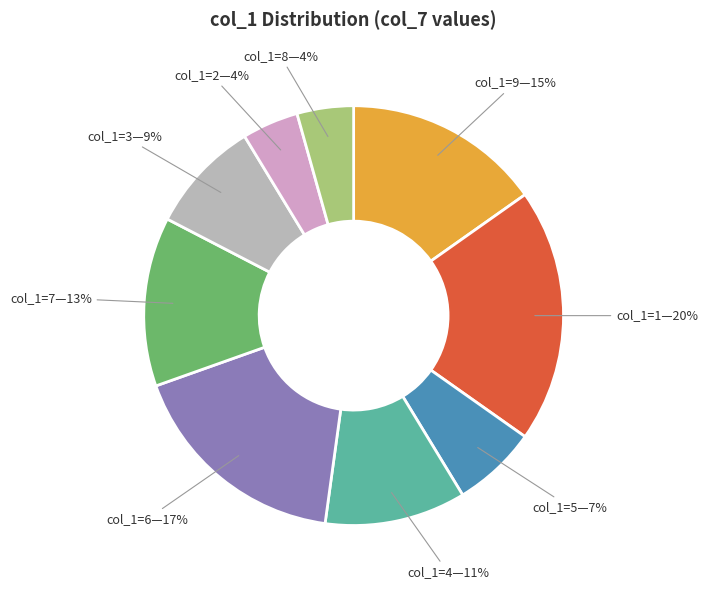

How many slices are in this pie chart?

9